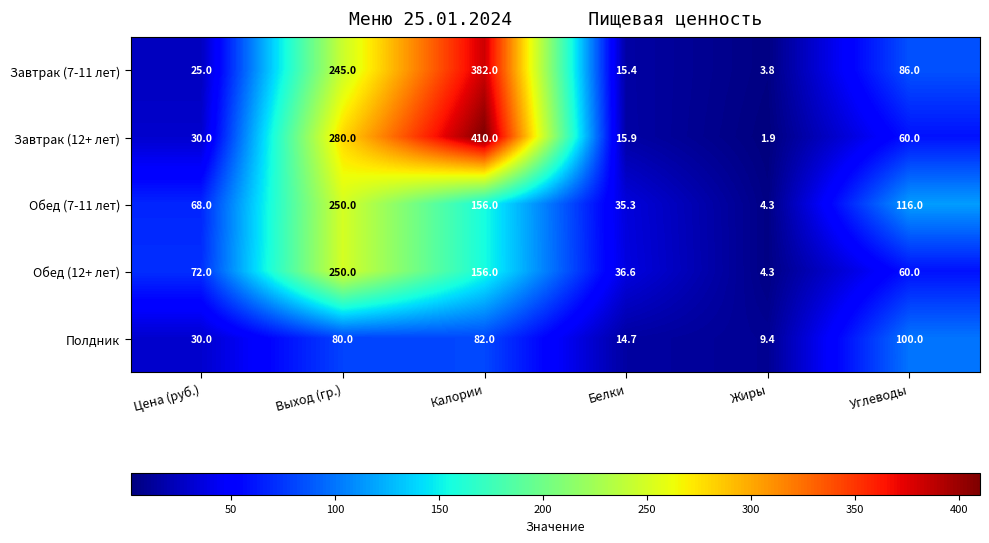

Is the value of Полдник at Выход (гр.) greater than the value of Завтрак (7-11 лет) at Жиры?

Yes